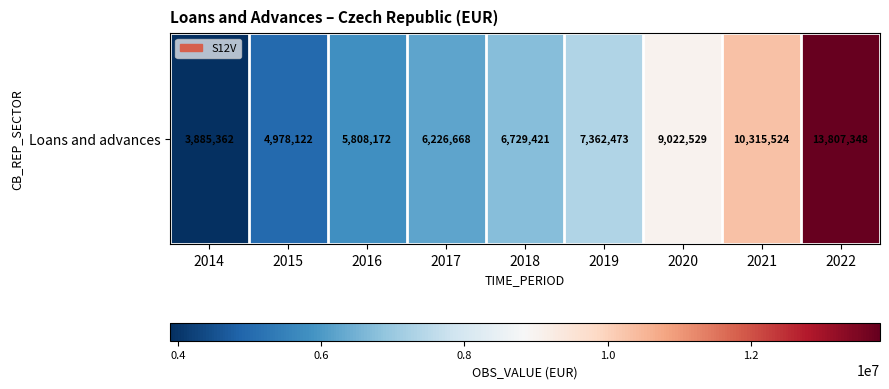

Read the value at 2015.

4978122